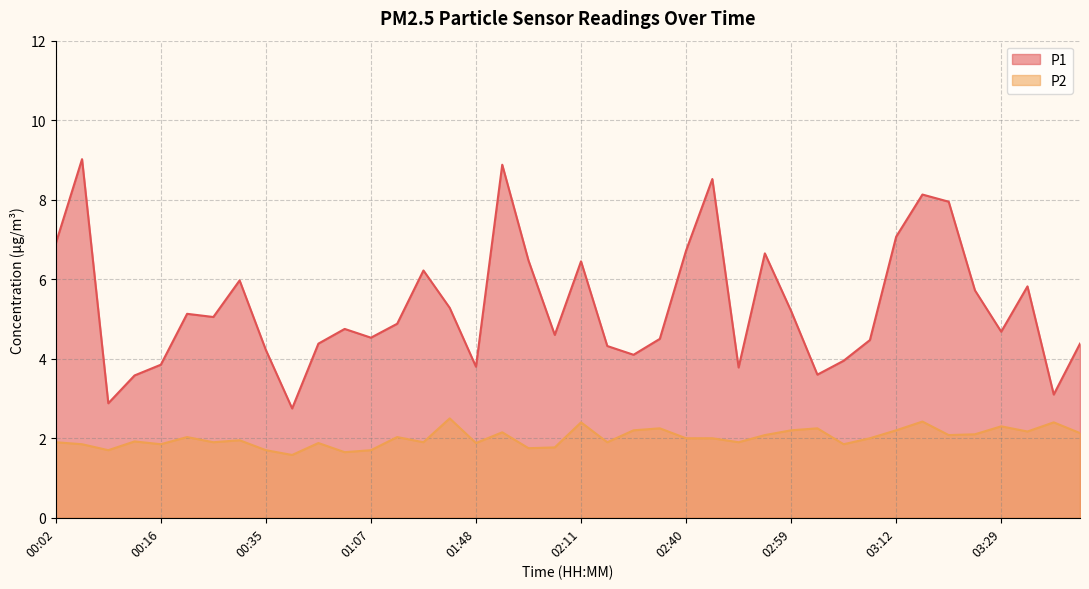

True or false: P2 and P1 cross at least once.

False